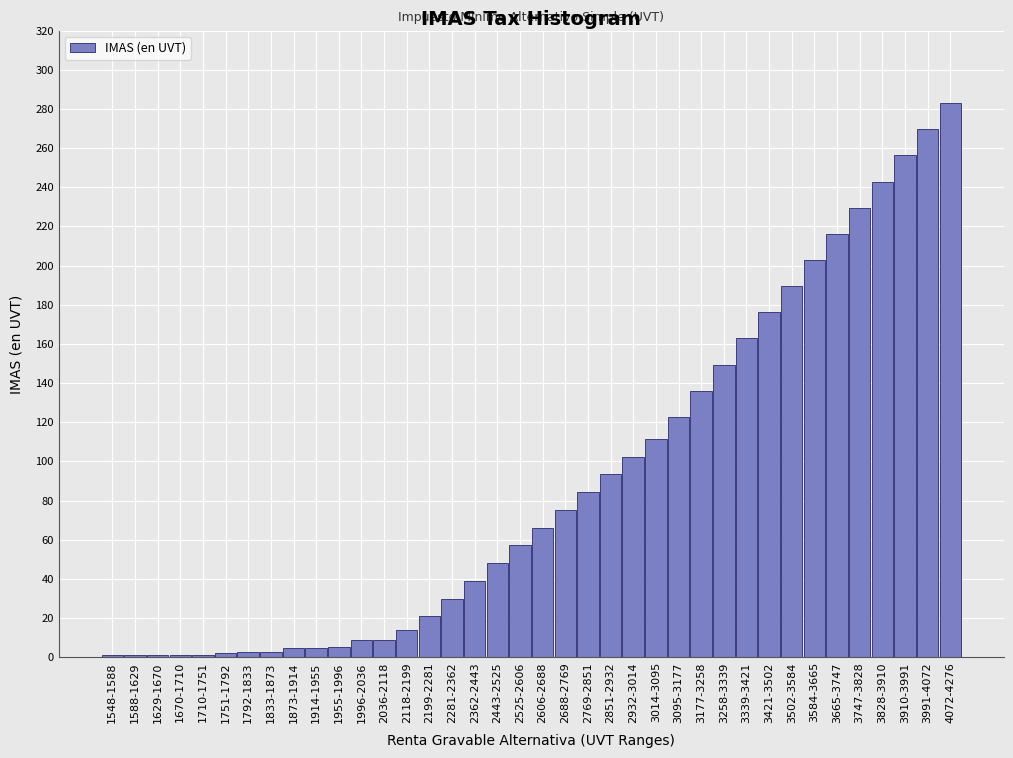

What is the value of the 21st bar from the left?

75.2